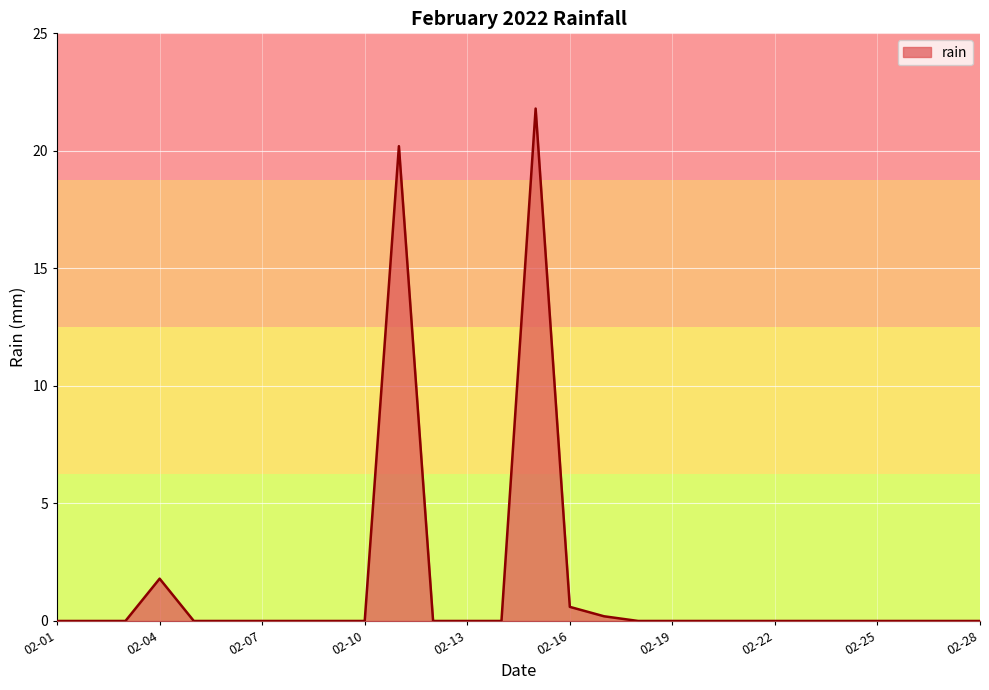

What is the difference between the maximum and minimum values?

21.8